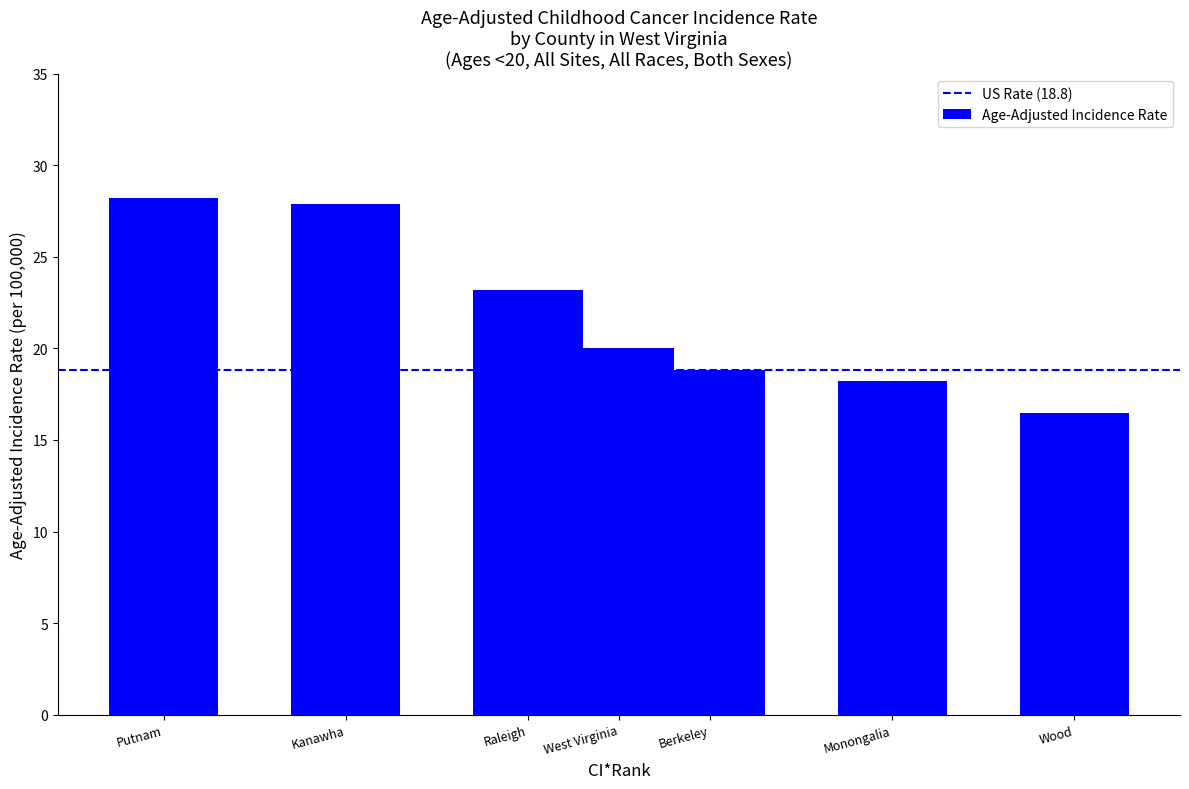

What is the sum of all values?

152.8